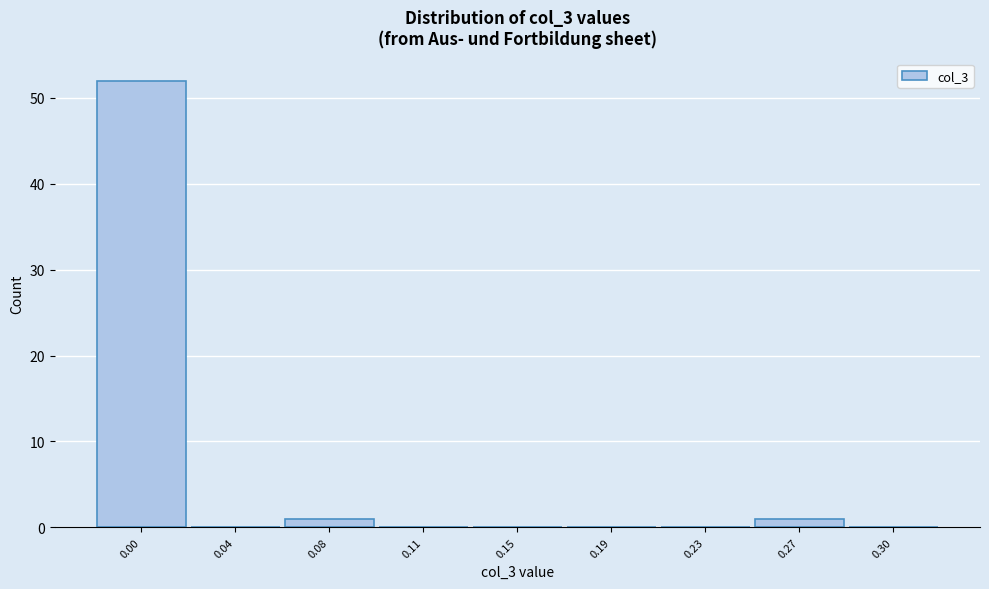

Reading left to right, list all the values displayed in this chart.

0.00=52	0.04=0	0.08=1	0.11=0	0.15=0	0.19=0	0.23=0	0.27=1	0.30=0